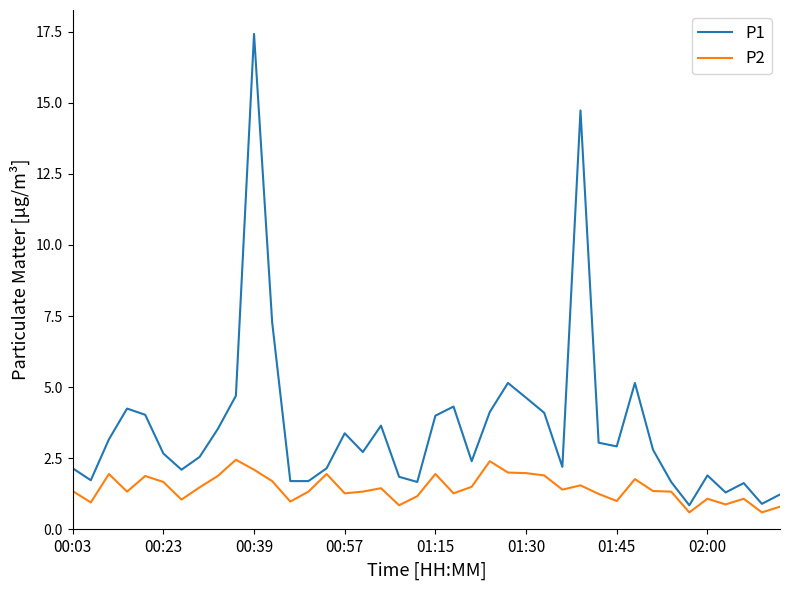

What are all the series names shown in the legend?

P1, P2